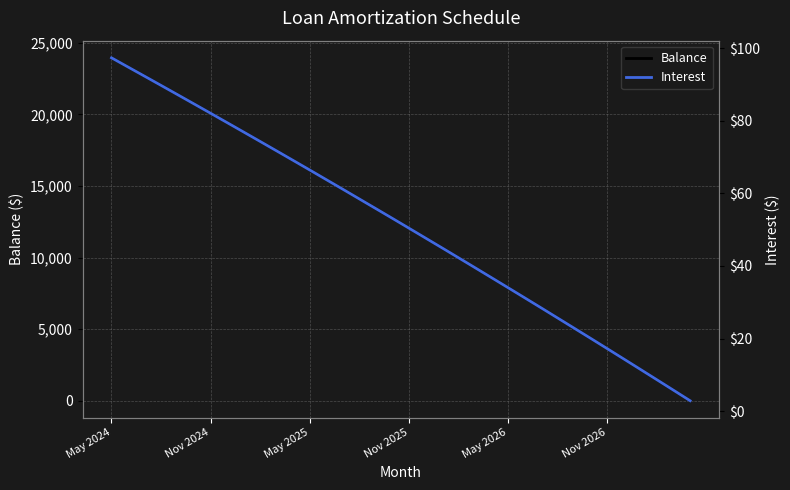

At which label is Balance closest to 11974?

Nov 2025